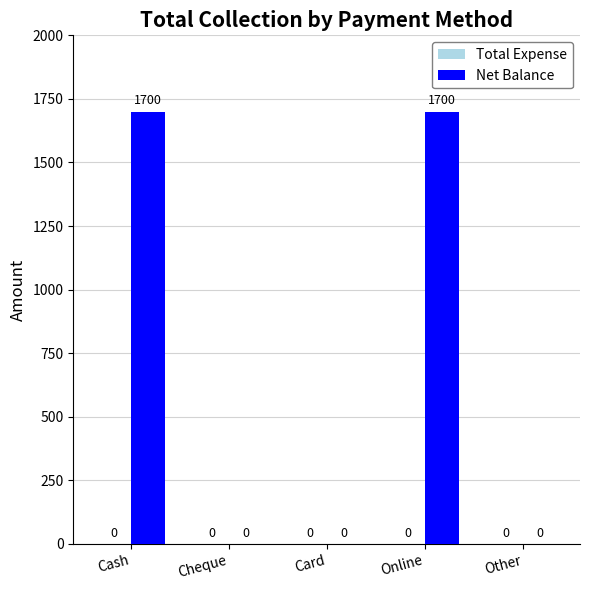

What is the sum of all values?

3400